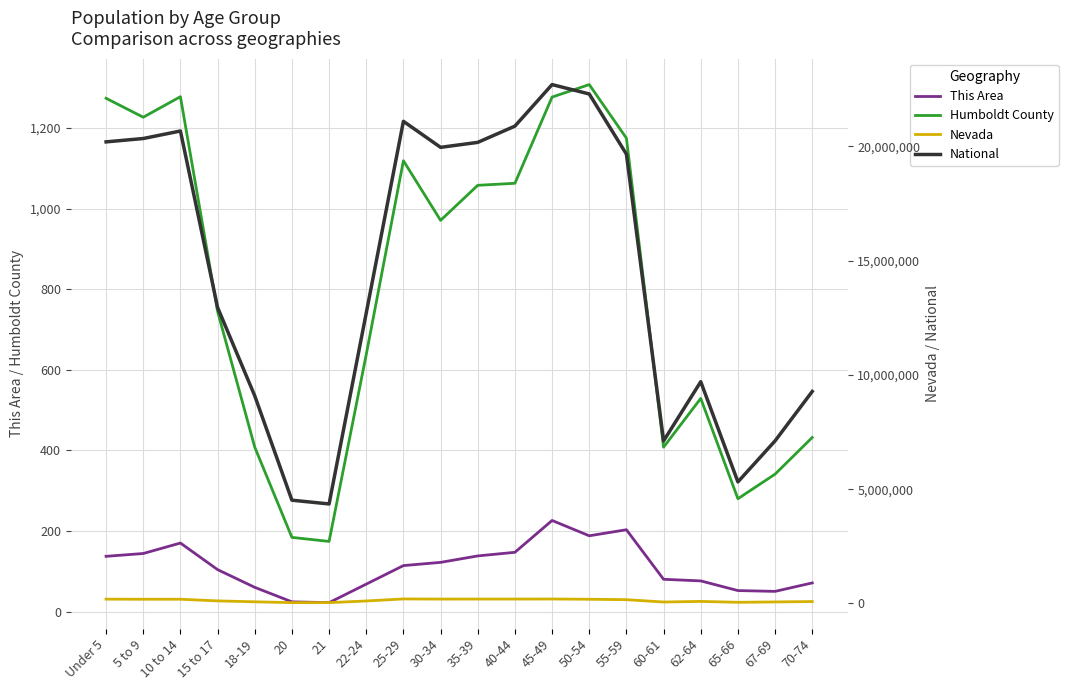

What value does the Humboldt County series have at 40-44, to the nearest 10?

1060